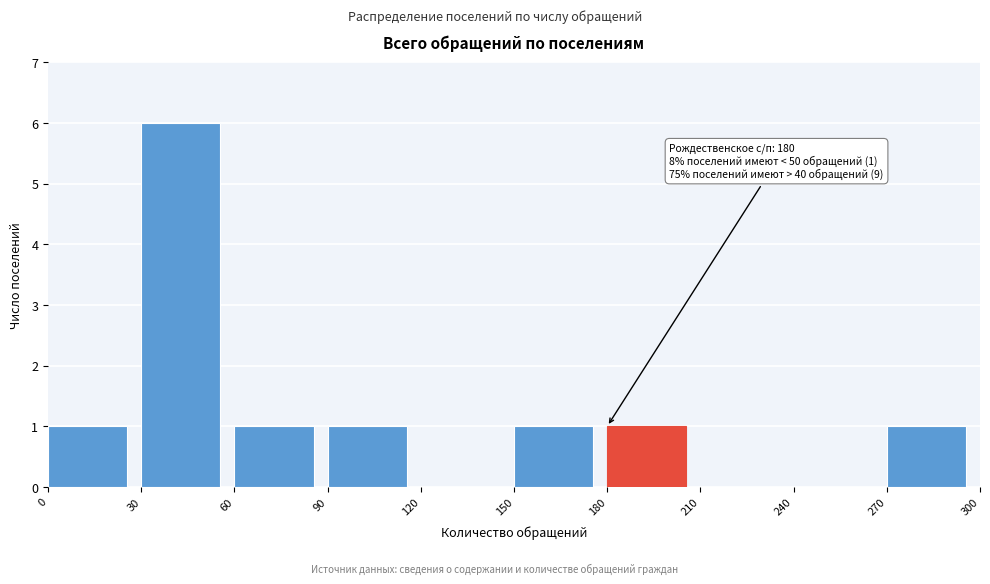

Which range on the x-axis has the tallest bar?

30 to 60